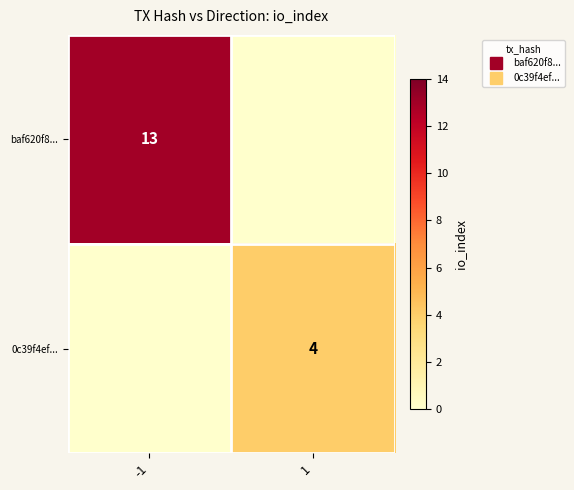

What is the difference between the baf620f8... values at 1 and -1?

13